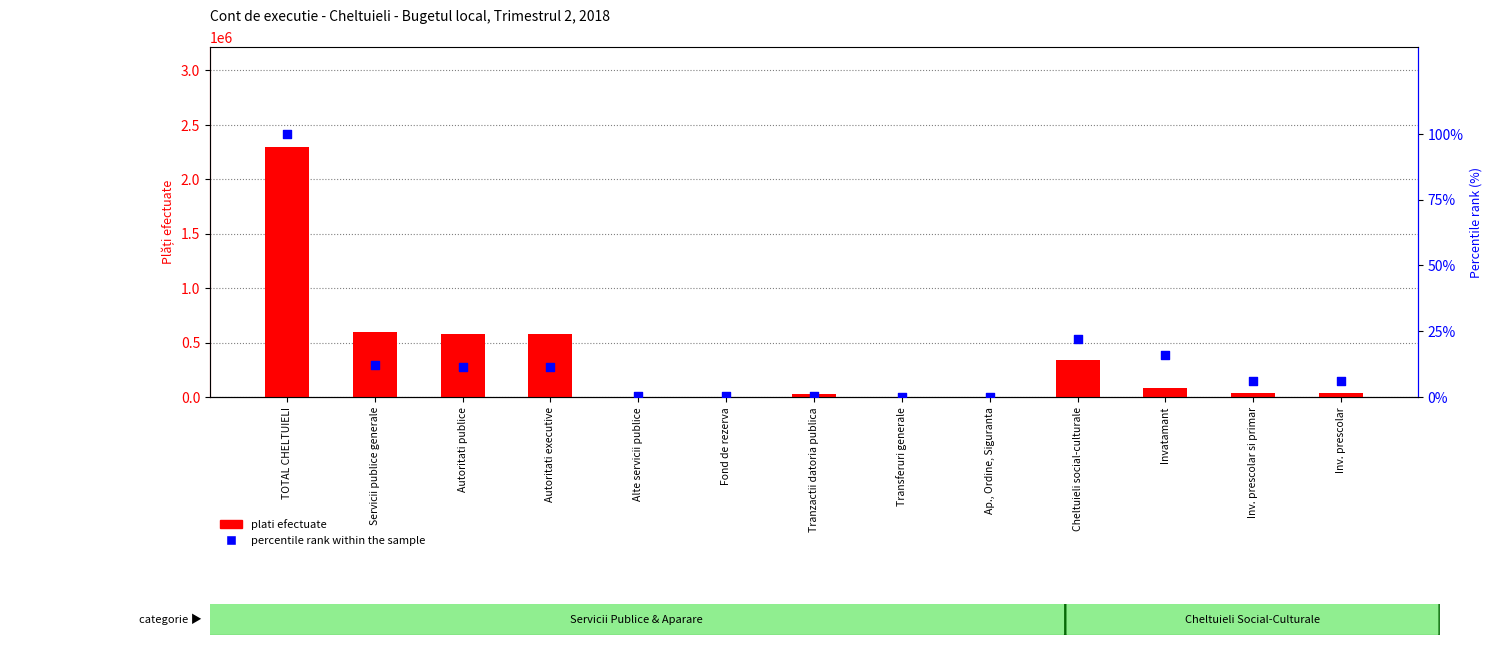

Which series contains the highest Y value?

plati efectuate